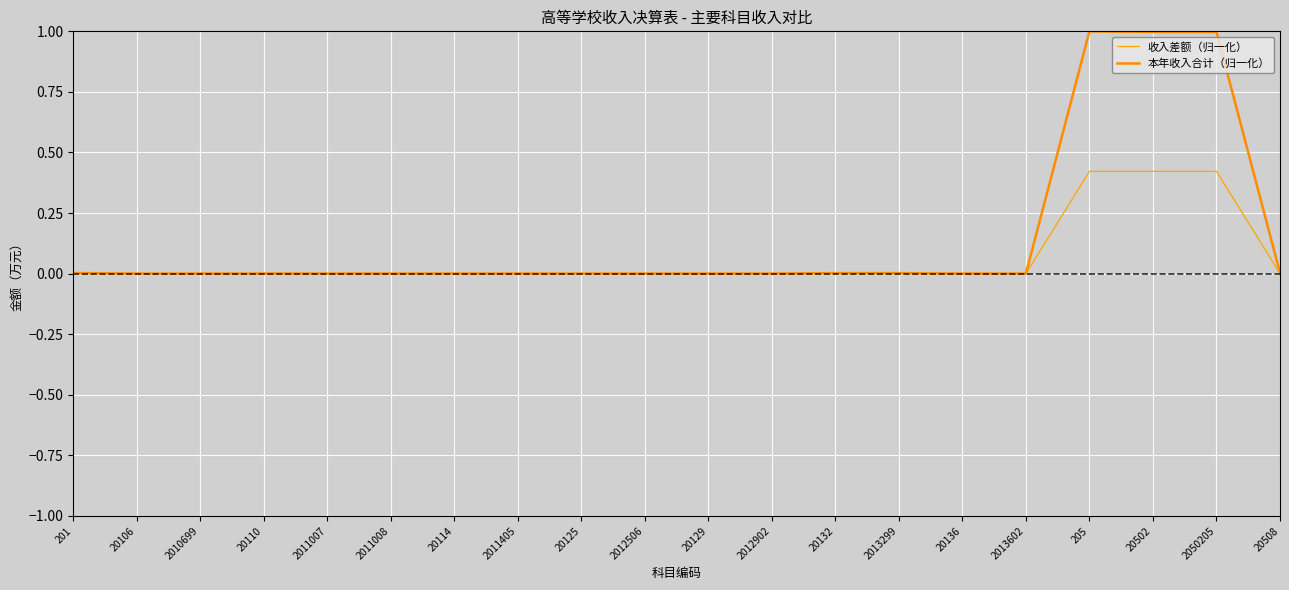

True or false: 收入差额（归一化） and 本年收入合计（归一化） cross at least once.

False